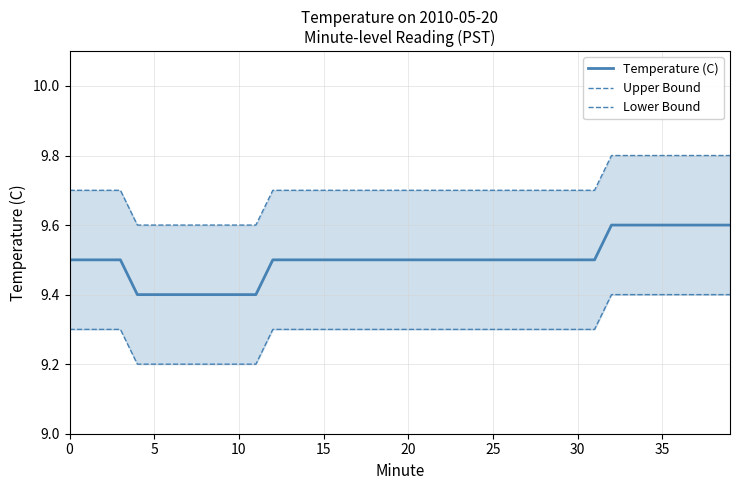

Between 14 and 15, which series saw the biggest shift?

Temperature (C)